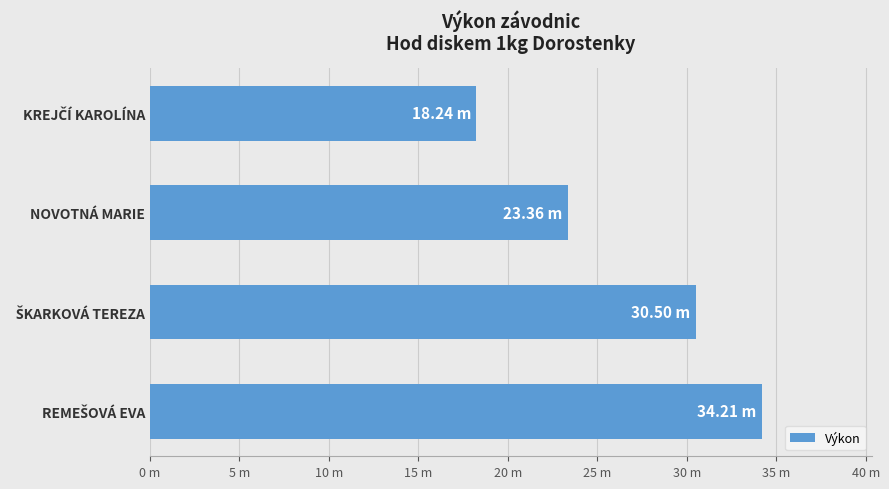

Does the chart contain any negative values?

No